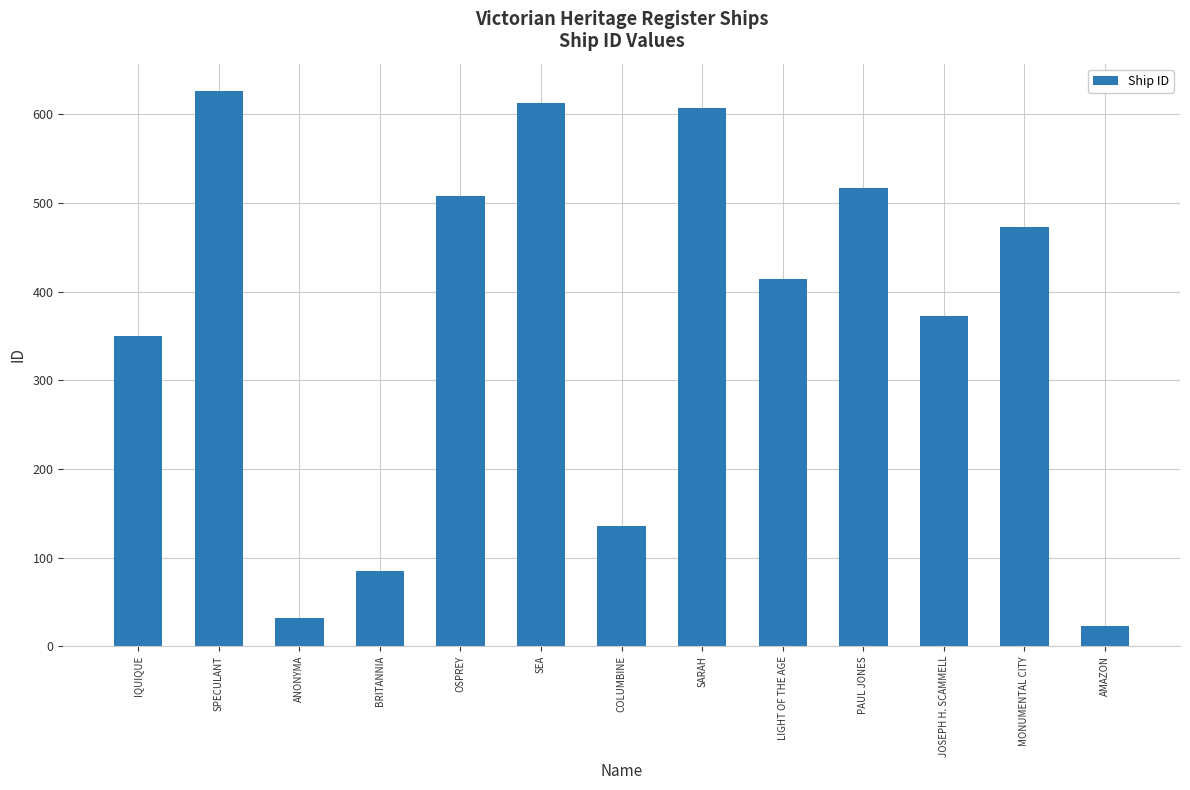

What is the difference between the values at AMAZON and SARAH?

584